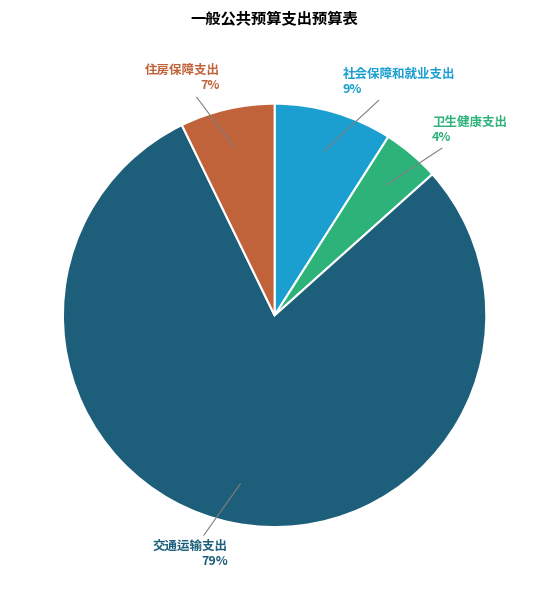

To the nearest percent, what is the average slice percentage?

25%